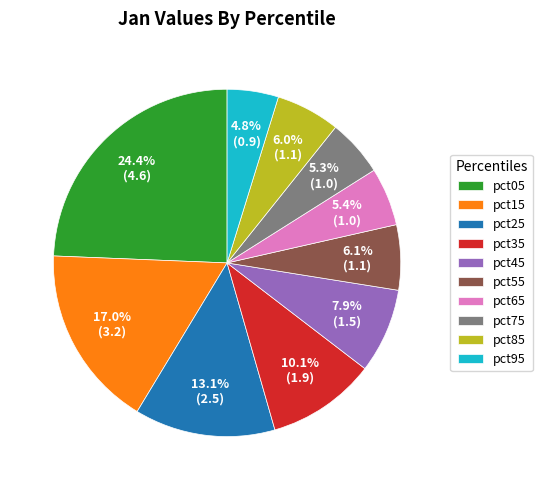

The pct05 slice represents 10% of the pie. True or false?

False